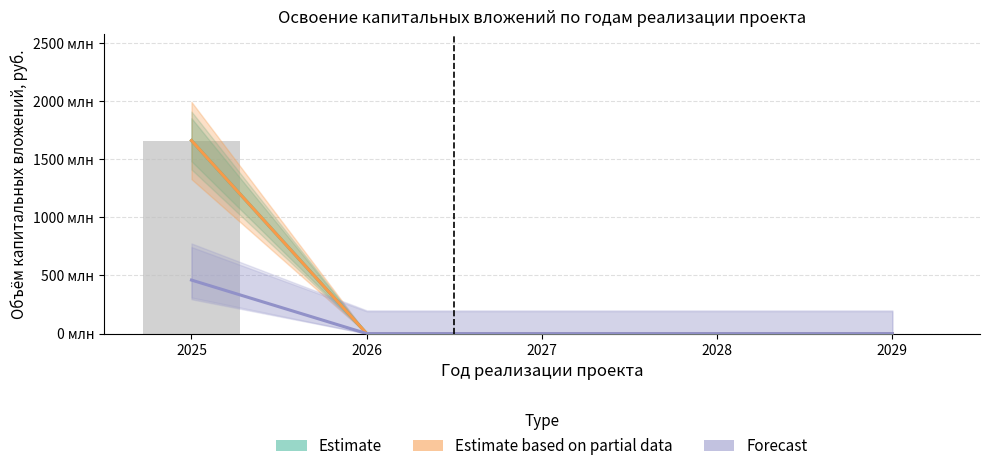

Is it true that Forecast equals 0 at 2028?

True